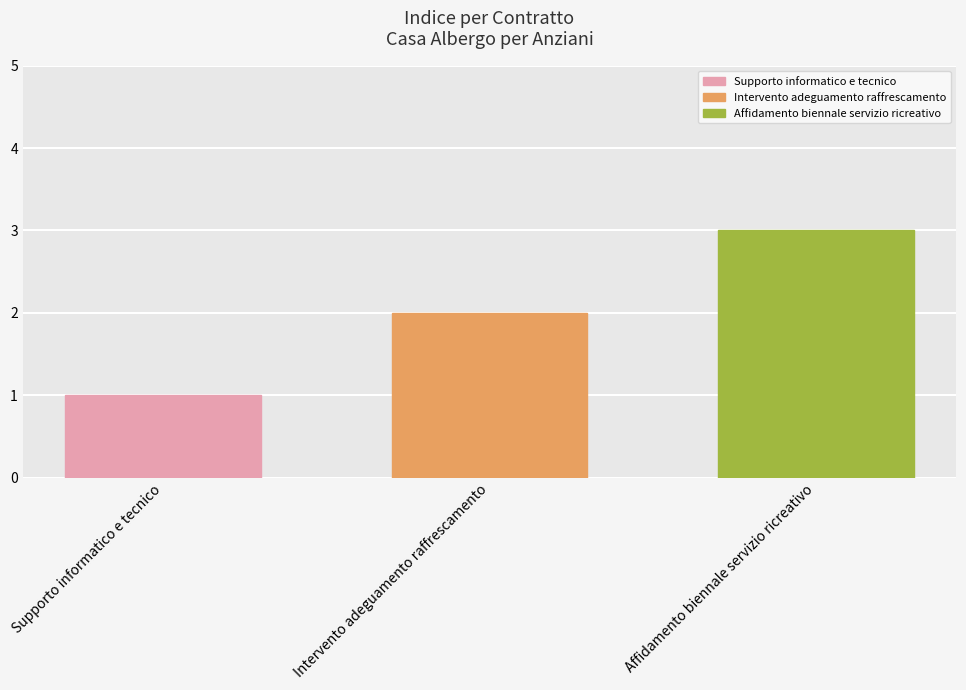

What value does the data have at Supporto informatico e tecnico?

1